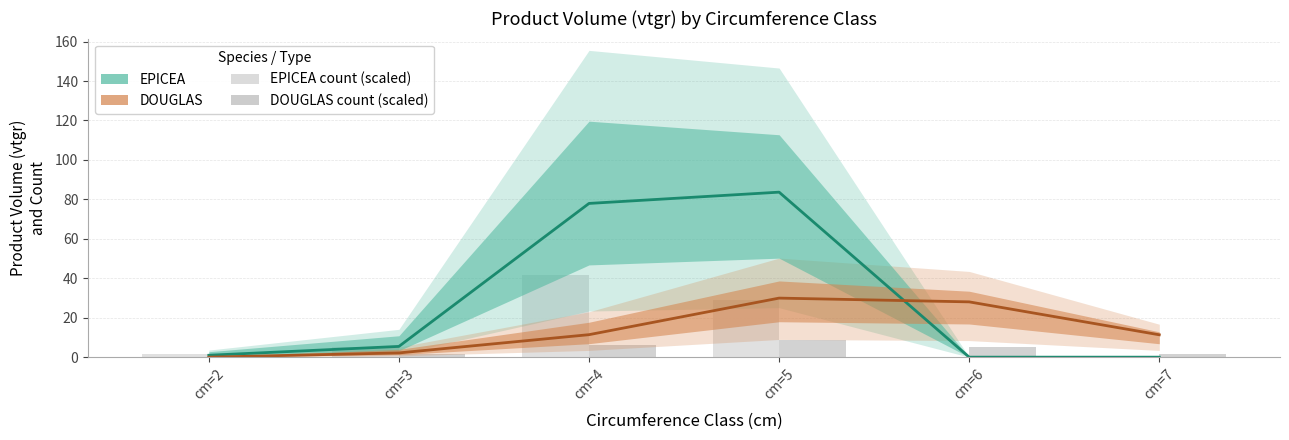

Where is DOUGLAS nearest to the value 14?

cm=4